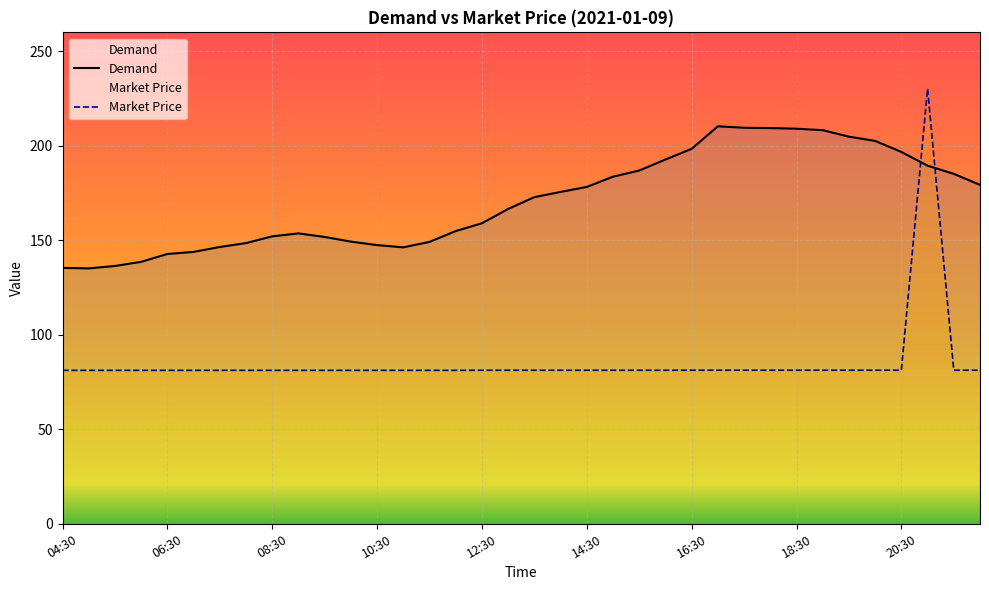

What is the value of the Market Price point at the 7th from the left?

81.2